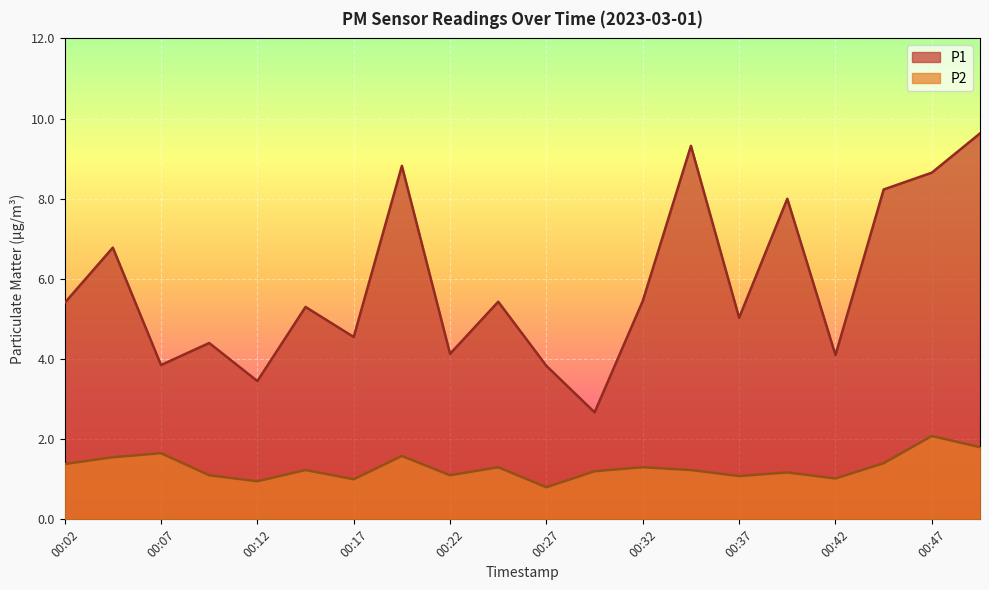

Count the number of categories in the chart.

20